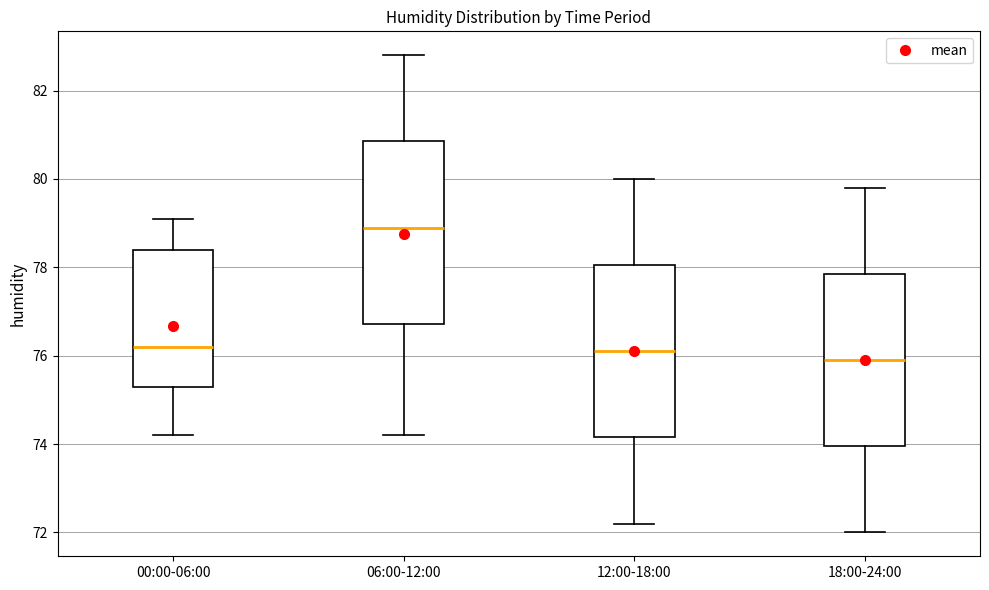

Reading left to right, transcribe this box plot: for each box, give where its median line is, the range the box spans, and where its two whiskers end, as read against the y-axis. The values are not printed on the chart, so give them approximately, as read against the axis.

00:00-06:00: median 76.2, box 75.4 to 78.4, whiskers 74.2 to 79.2
06:00-12:00: median 79.0, box 76.8 to 80.8, whiskers 74.2 to 82.8
12:00-18:00: median 76.2, box 74.2 to 78.0, whiskers 72.2 to 80.0
18:00-24:00: median 76.0, box 74.0 to 77.8, whiskers 72.0 to 79.8